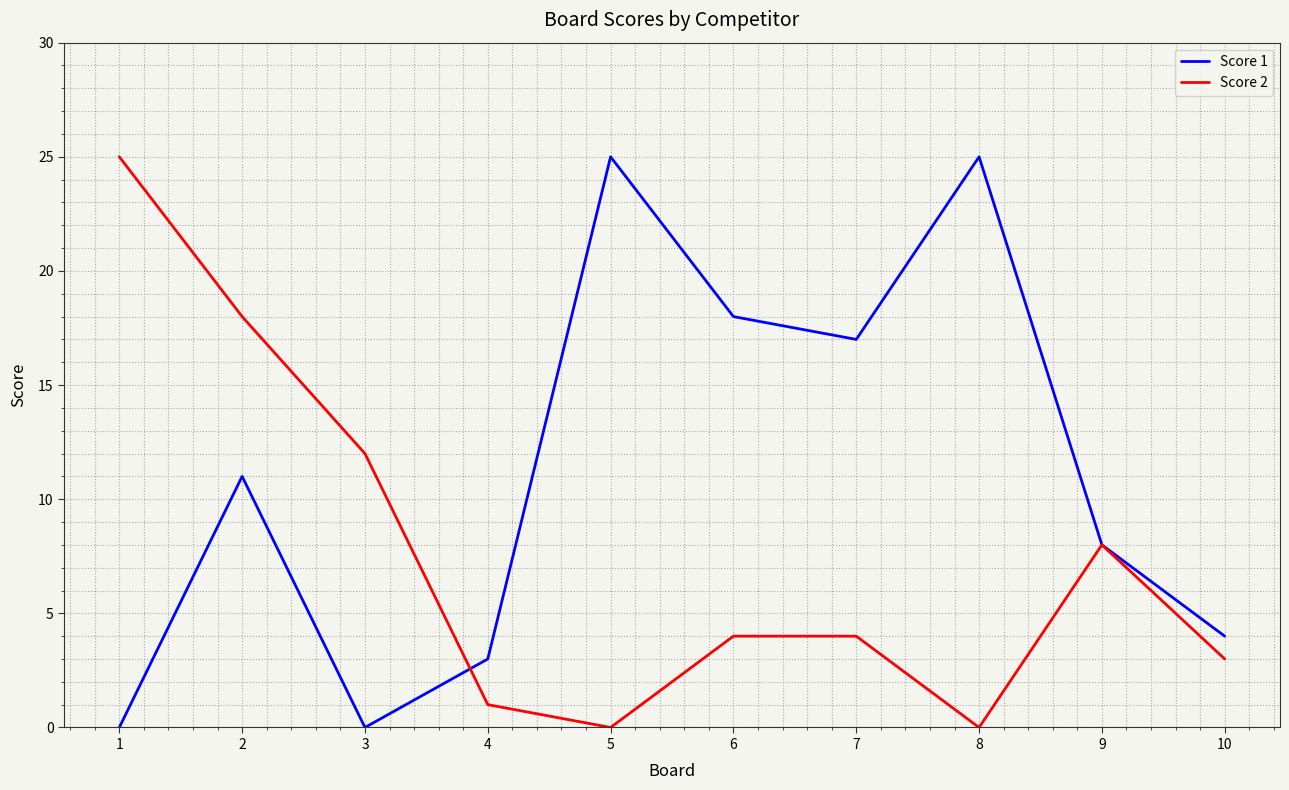

What is the sum of the Score 1 values at 9 and 8?

33